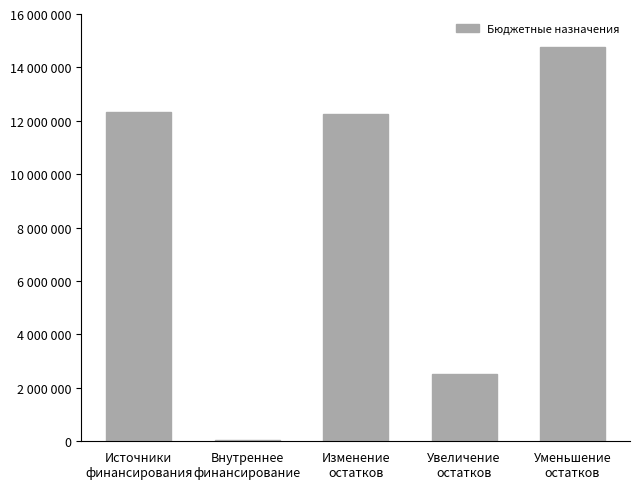

Does the chart contain any negative values?

No